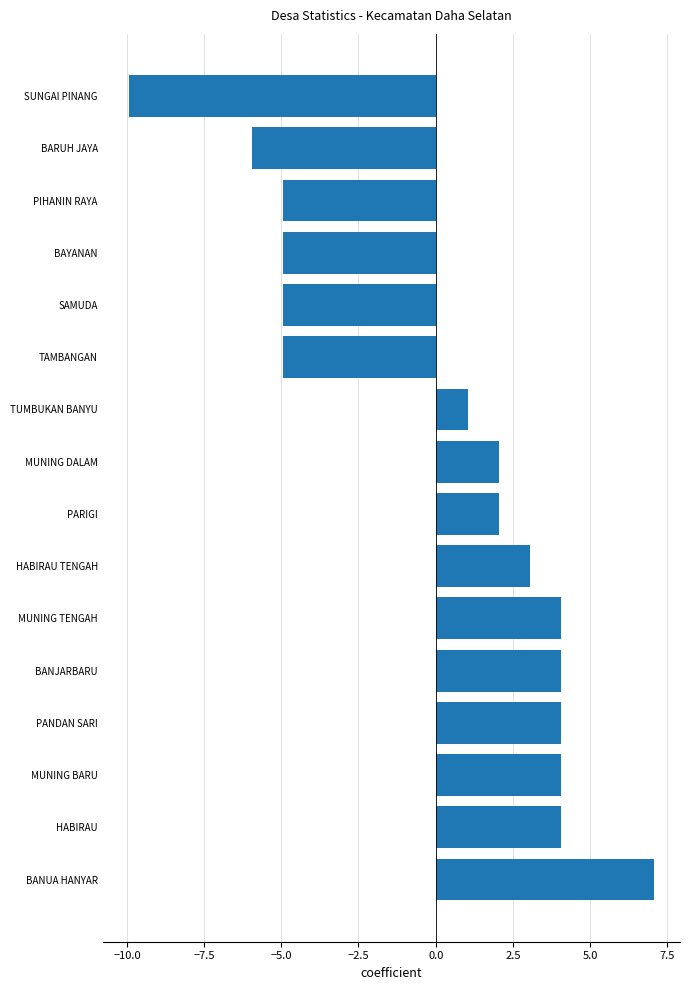

What is the change in value from TUMBUKAN BANYU to TAMBANGAN?

-6.0